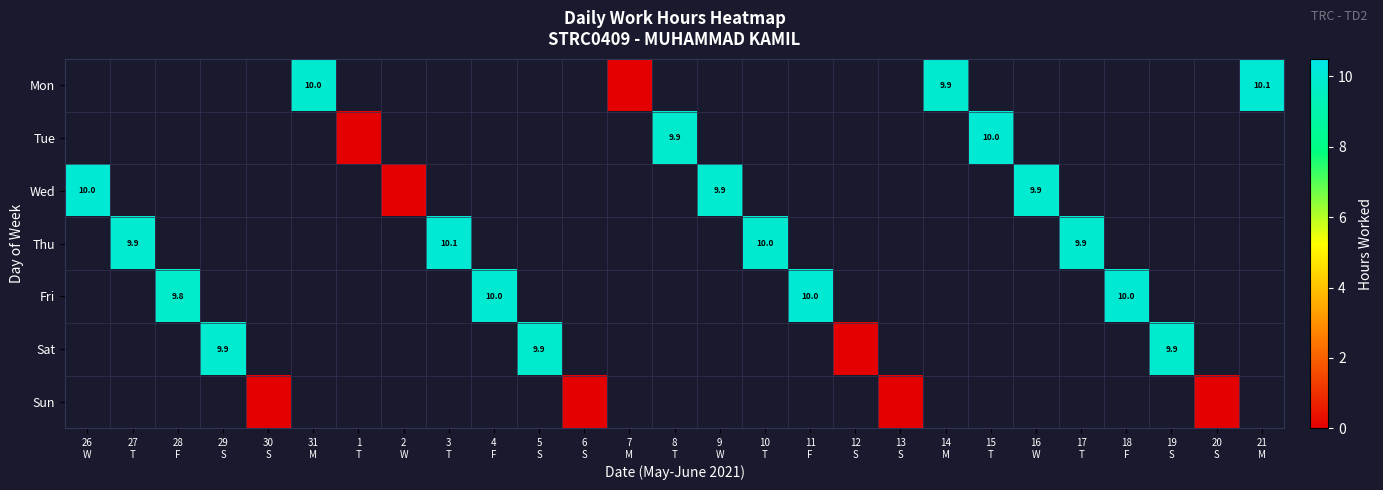

Which category has the lowest value across all series?

7
M